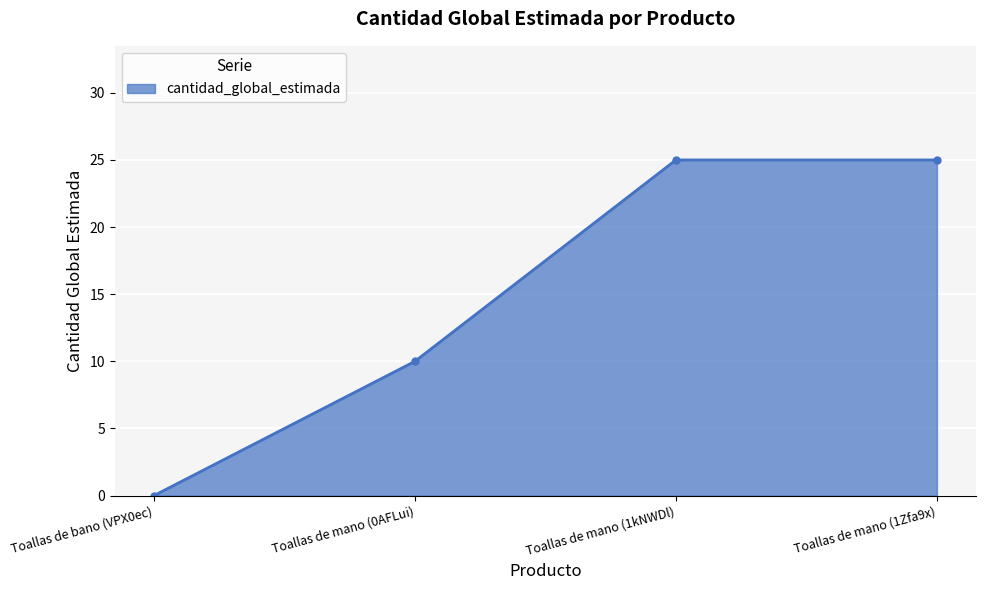

What is the maximum value shown in the chart?

25